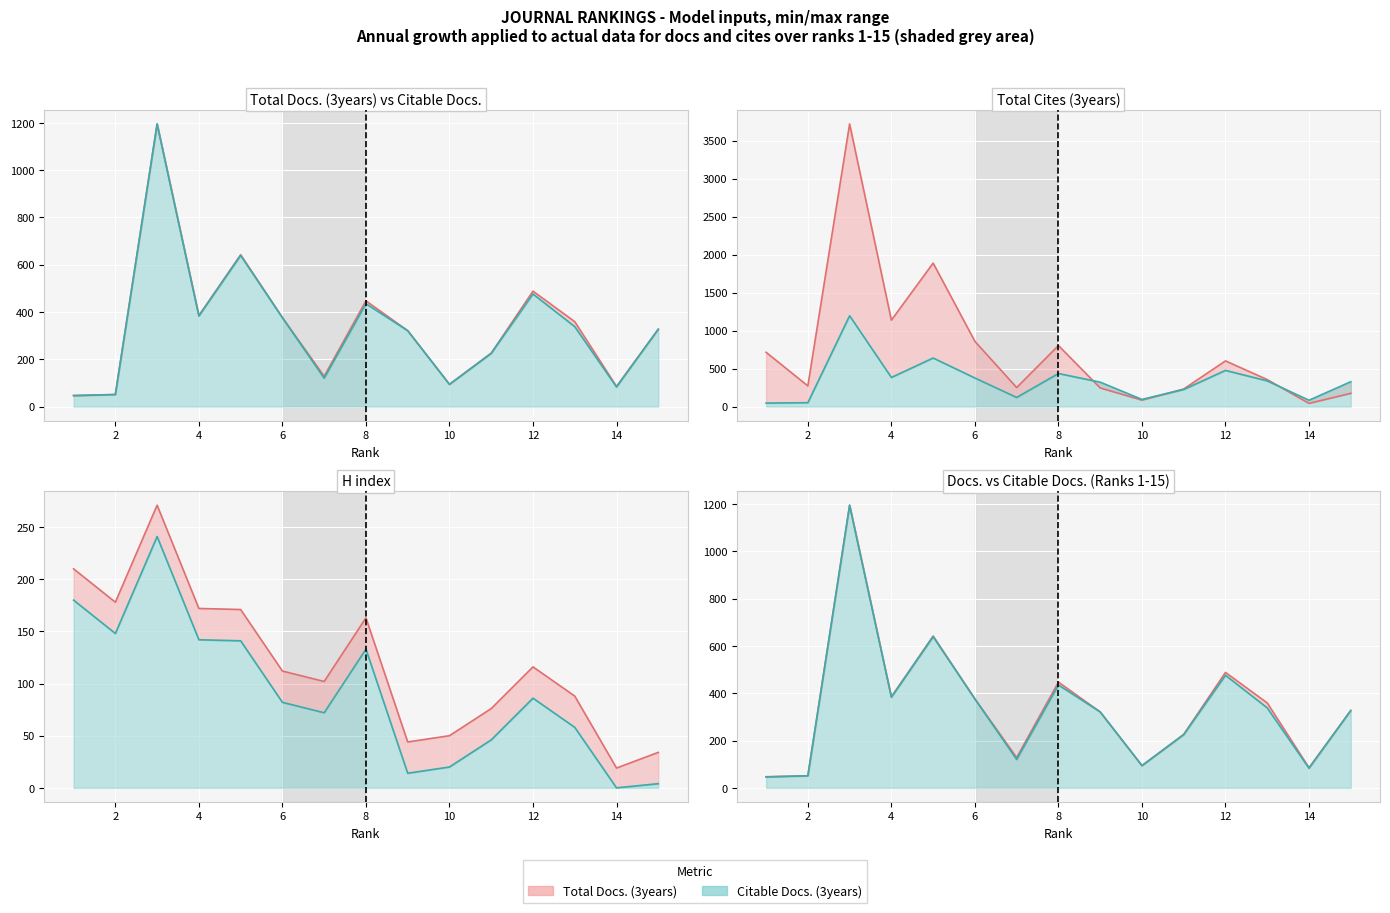

How many data points in H index are less than 112?

7